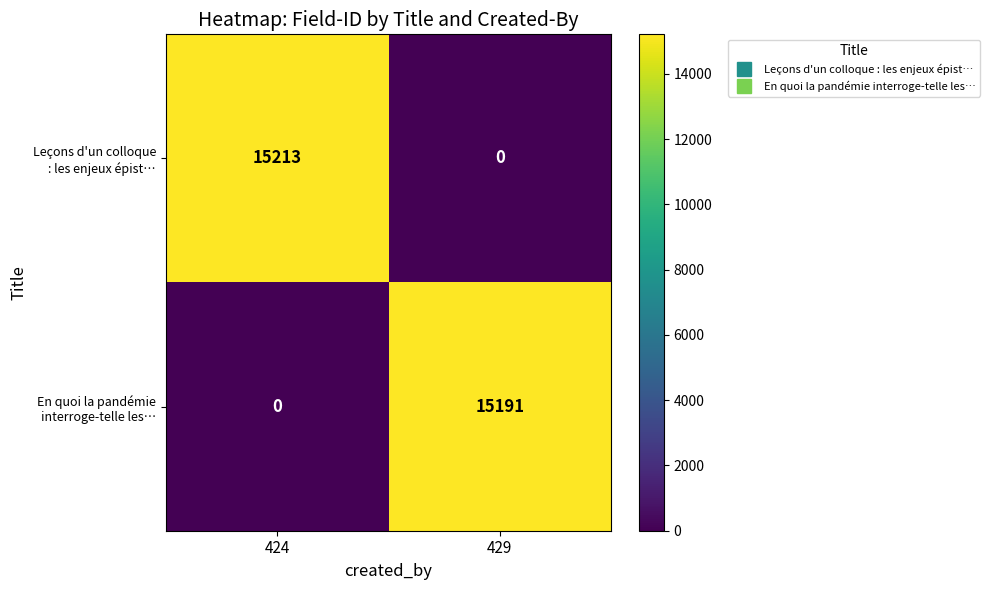

What is the total value across all series at 424?

15213